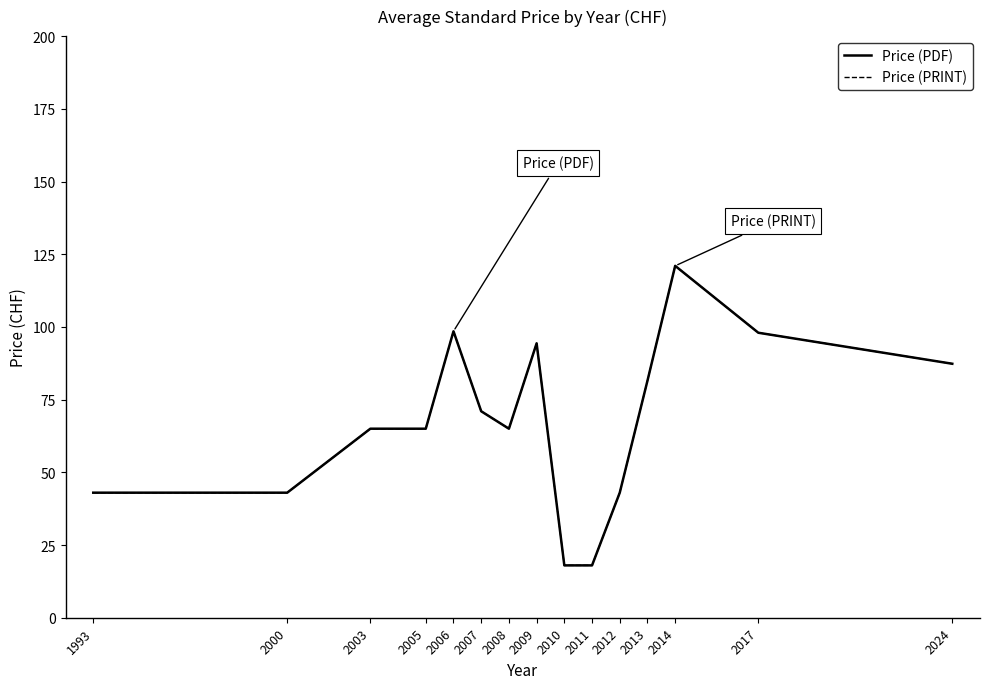

How many interior local peaks does the Price (PRINT) series have?

3